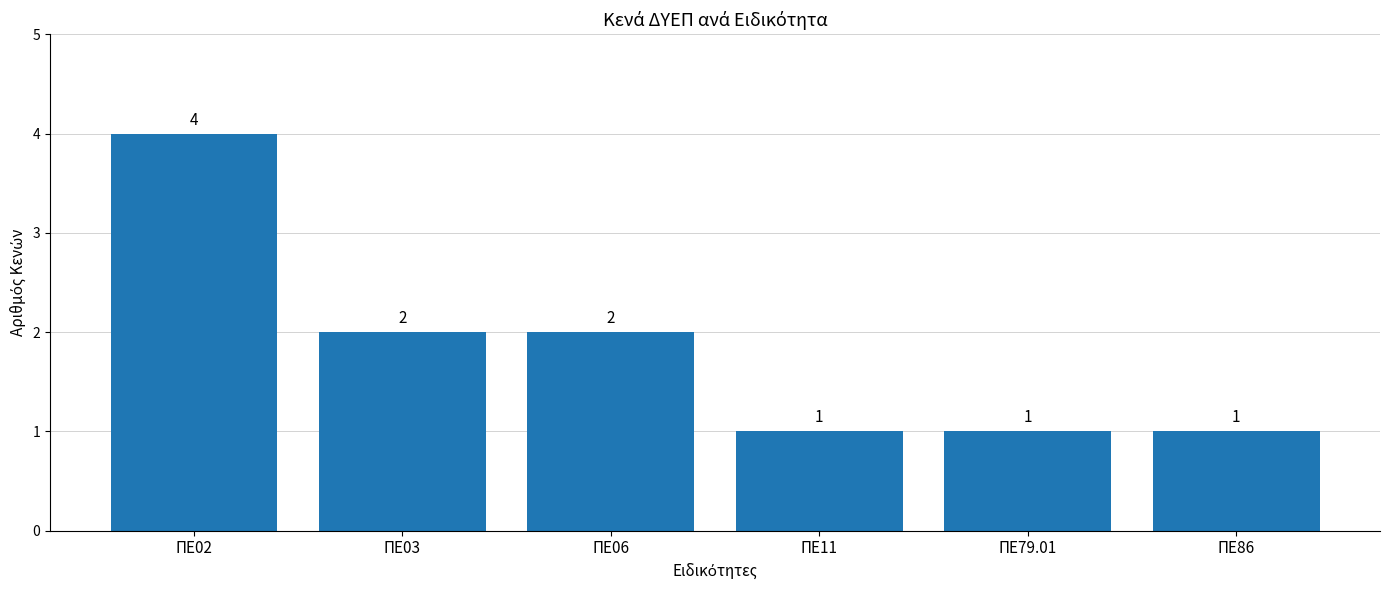

How many values are between 1 and 2?

5